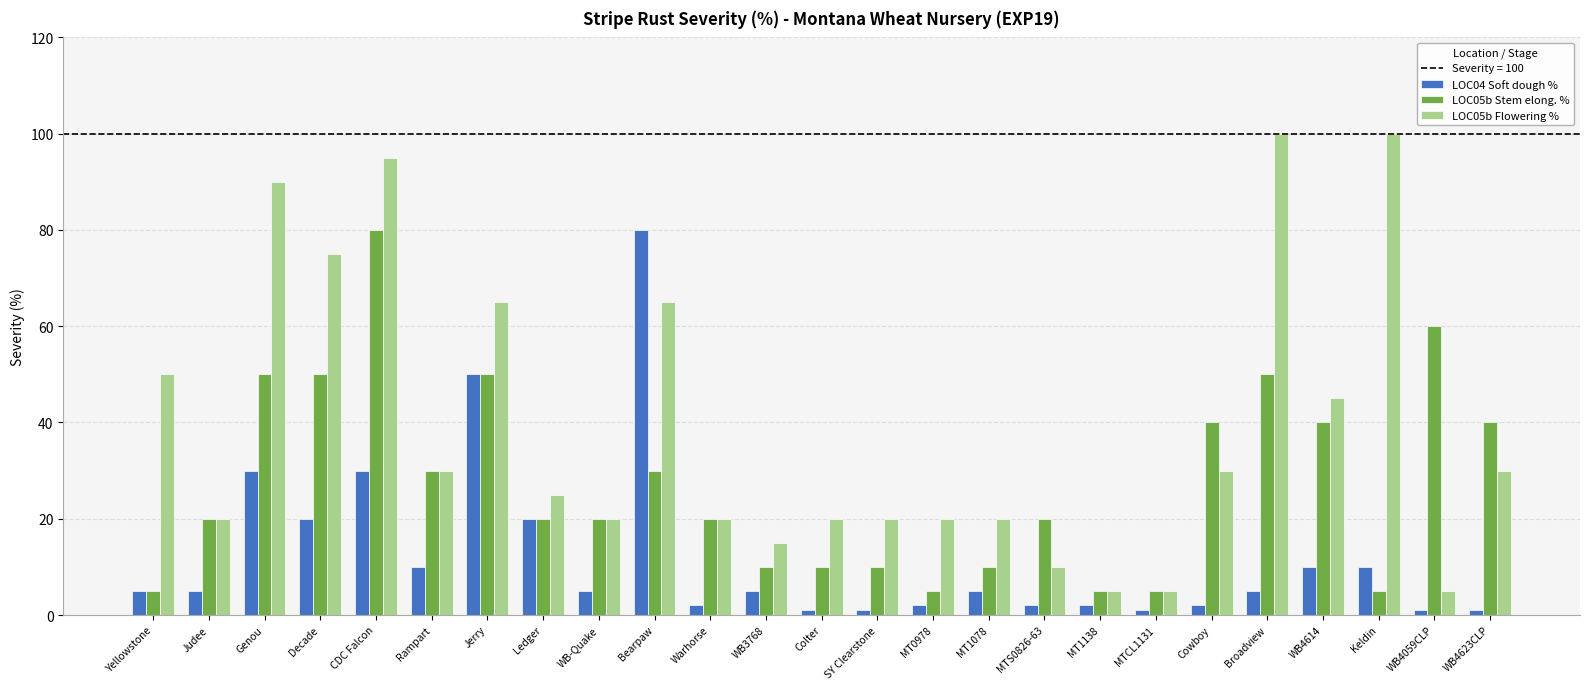

Is the value of LOC04 Soft dough % at Colter greater than the value of LOC05b Flowering % at Judee?

No